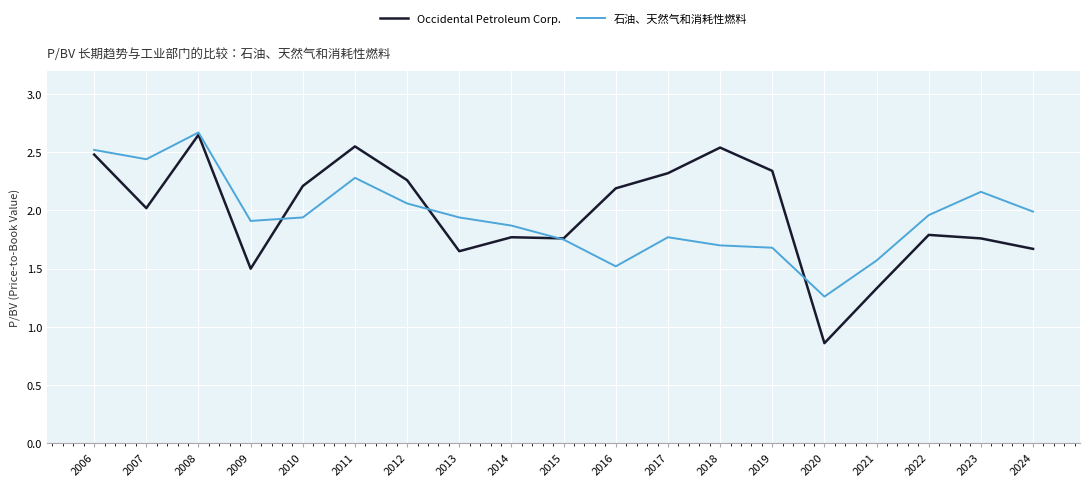

In 石油、天然气和消耗性燃料, how many points are lower than both neighbors (excluding endpoints)?

4